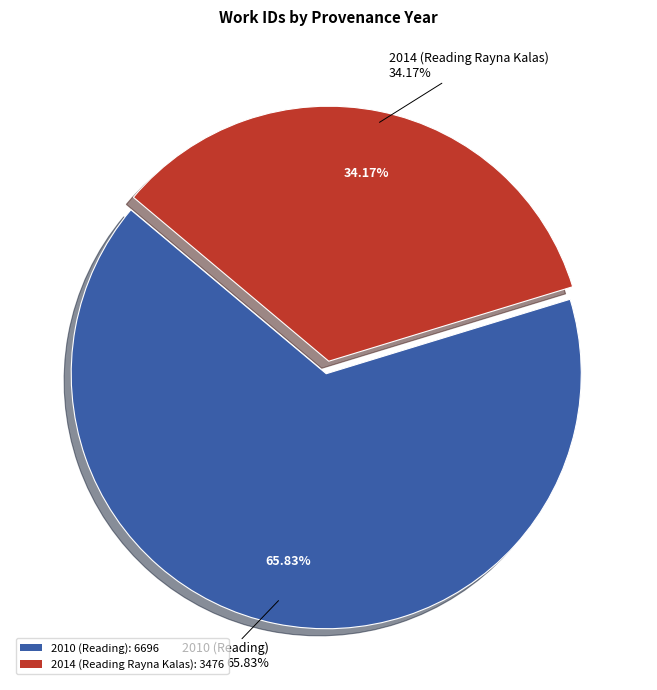

To the nearest percent, what percentage of the pie is 2014 (Reading Rayna Kalas)?

34%